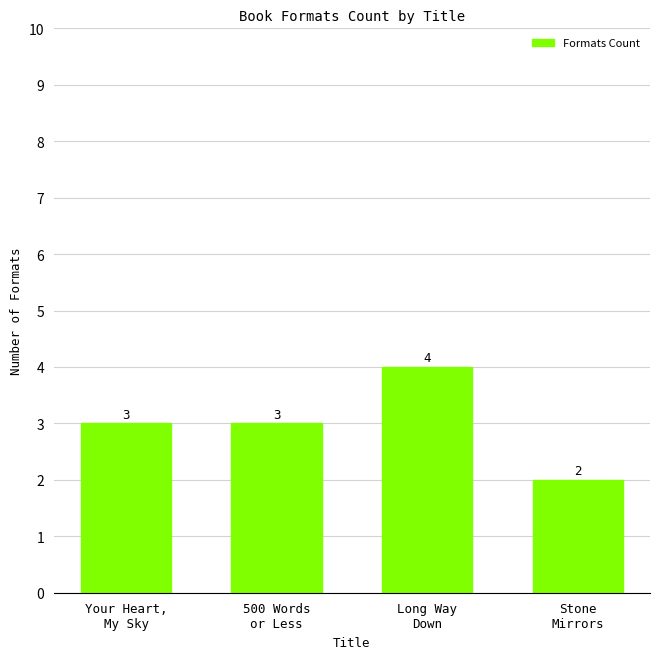

Is it true that the value at 500 Words
or Less is 2?

False